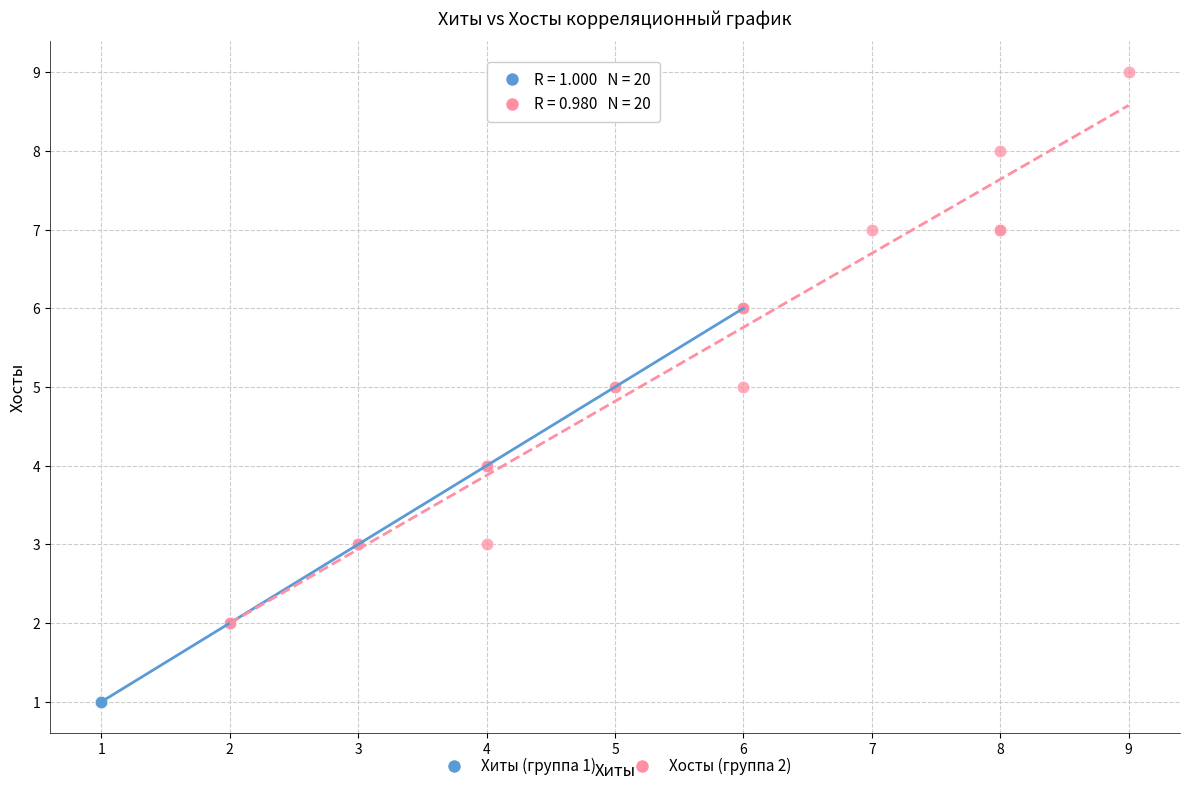

Which series has the widest spread of Y values?

Хосты (группа 2)